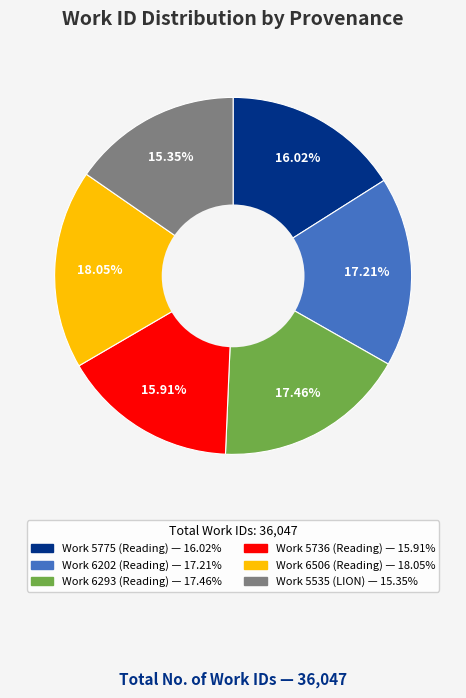

Which slice is the largest?

Work 6506 (Reading)